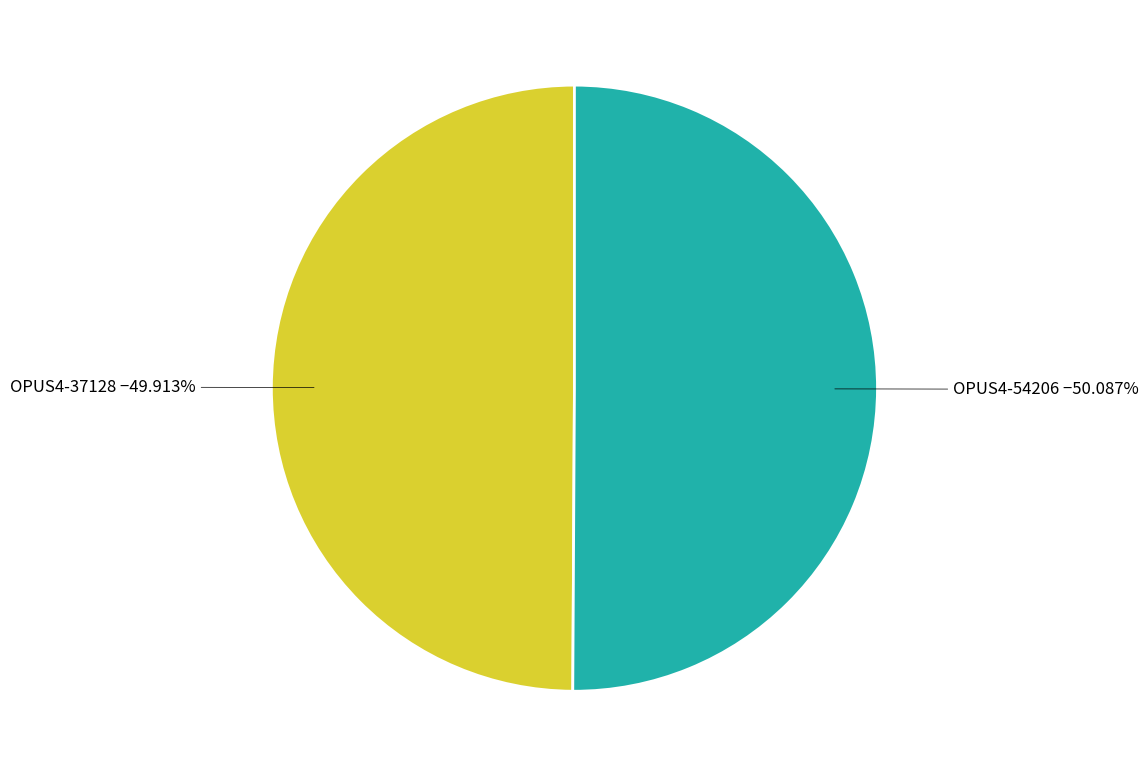

Is there any slice that represents more than half of the pie?

Yes